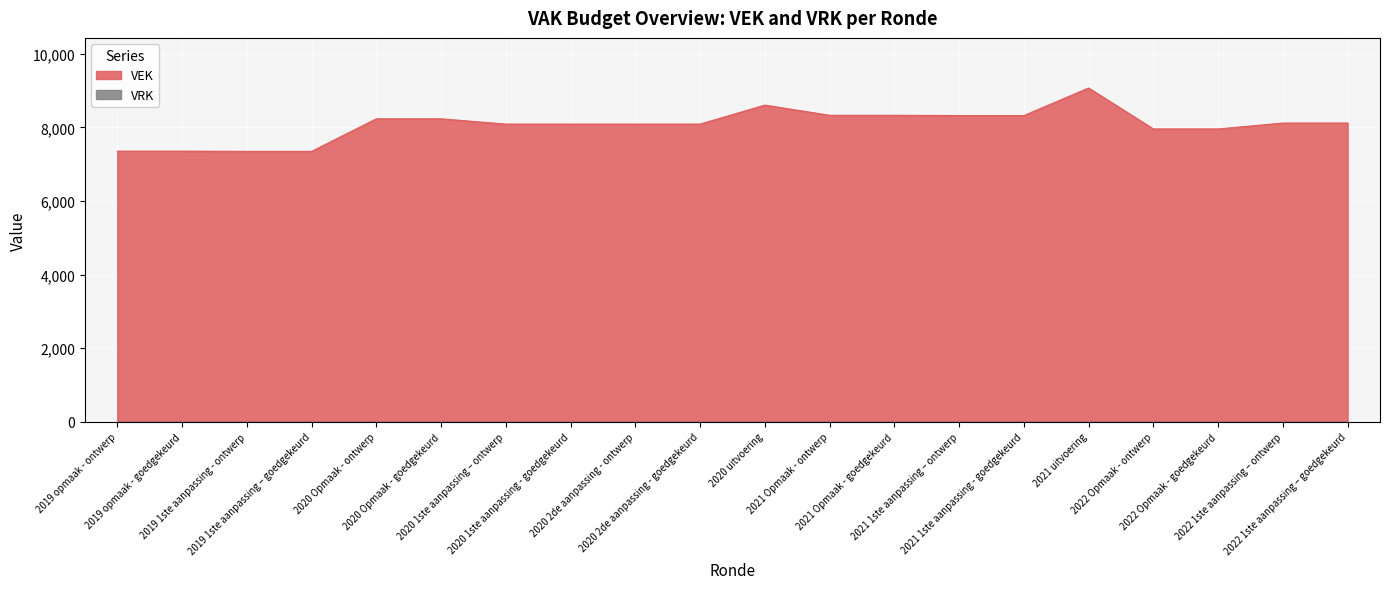

Which category has the lowest value across all series?

2019 1ste aanpassing - ontwerp